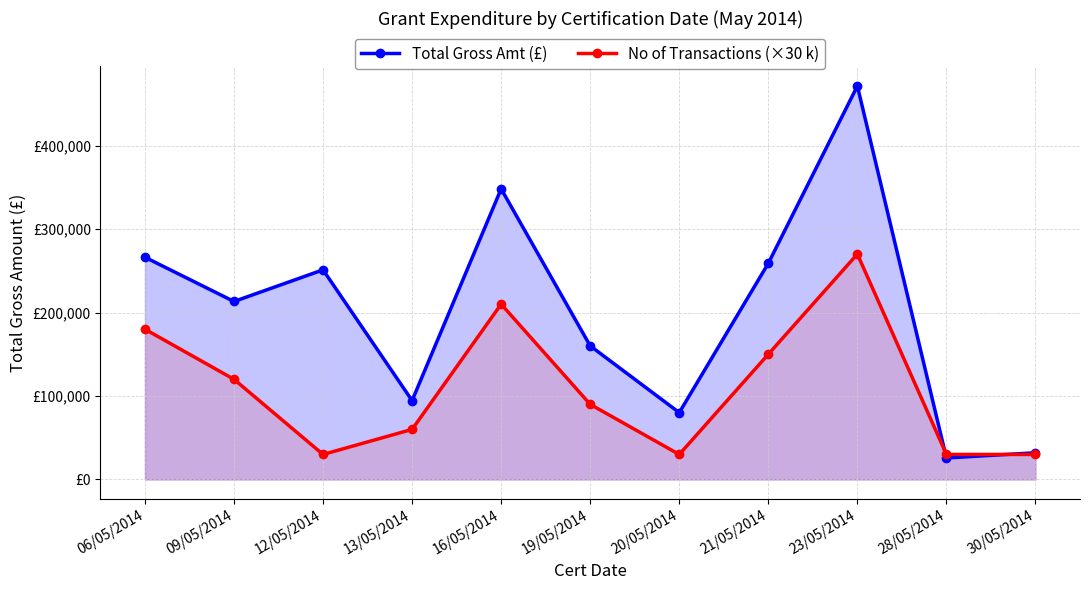

How many times do Total Gross Amt (£) and No of Transactions (×30 k) cross each other?

2